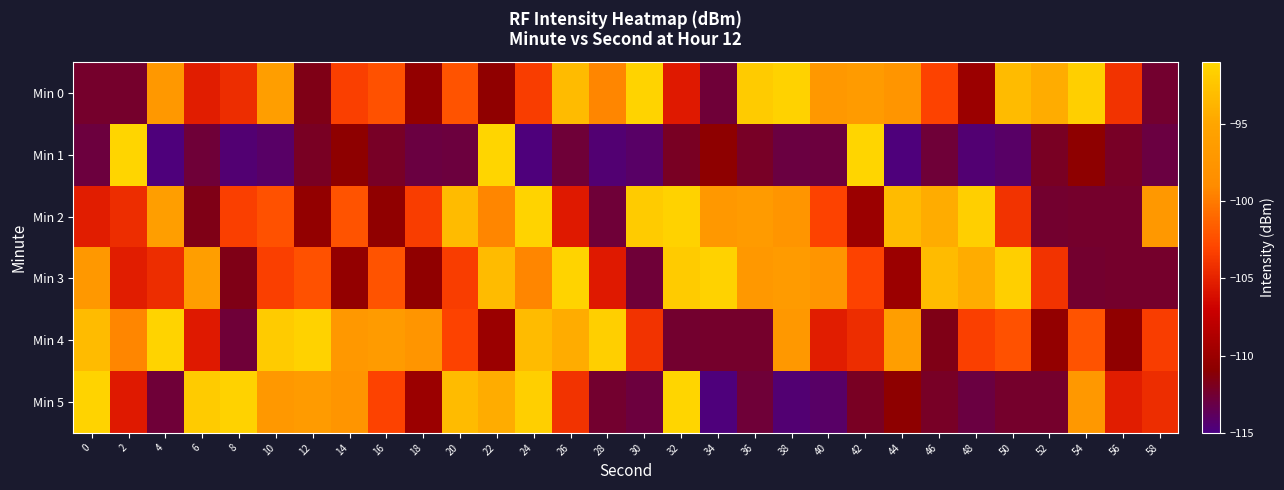

Rank the series at 10 from lowest to highest value.

Min 1, Min 3, Min 2, Min 5, Min 0, Min 4